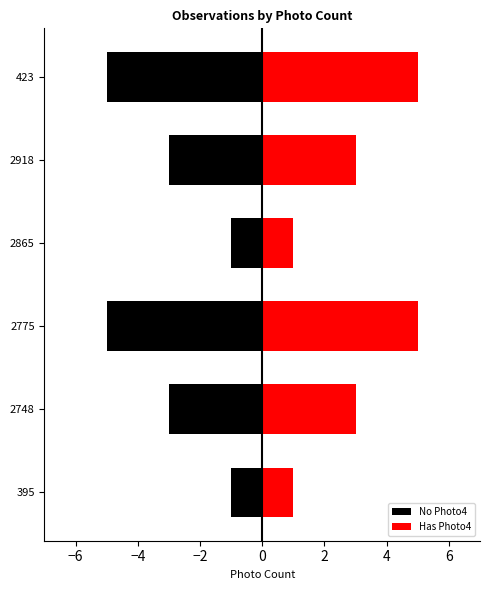

Is the value of No Photo4 at 2918 greater than the value of Has Photo4 at 2748?

No